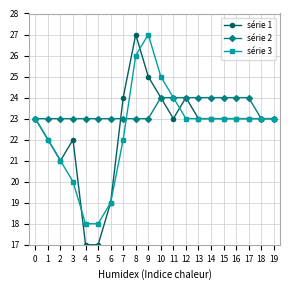

True or false: série 1 has a value of 23 at 13.

True